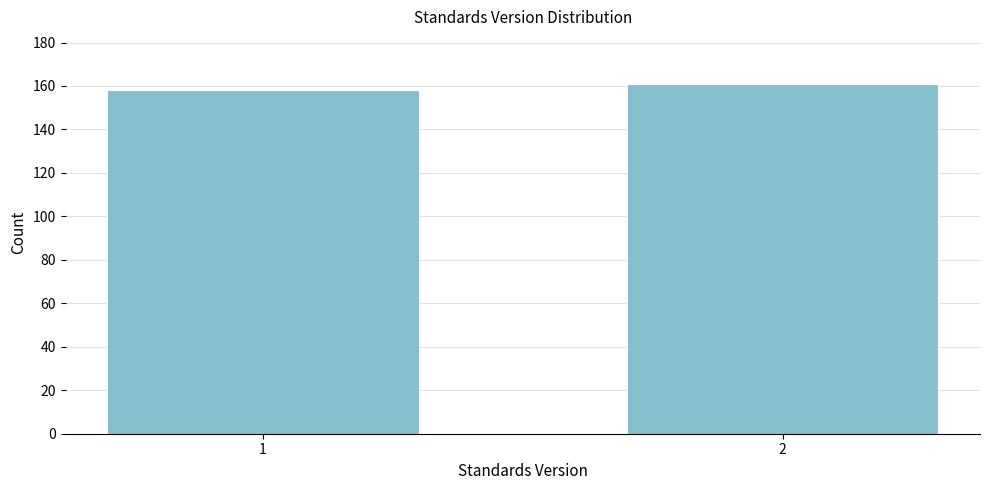

Reading left to right, list all the values displayed in this chart.

158	161